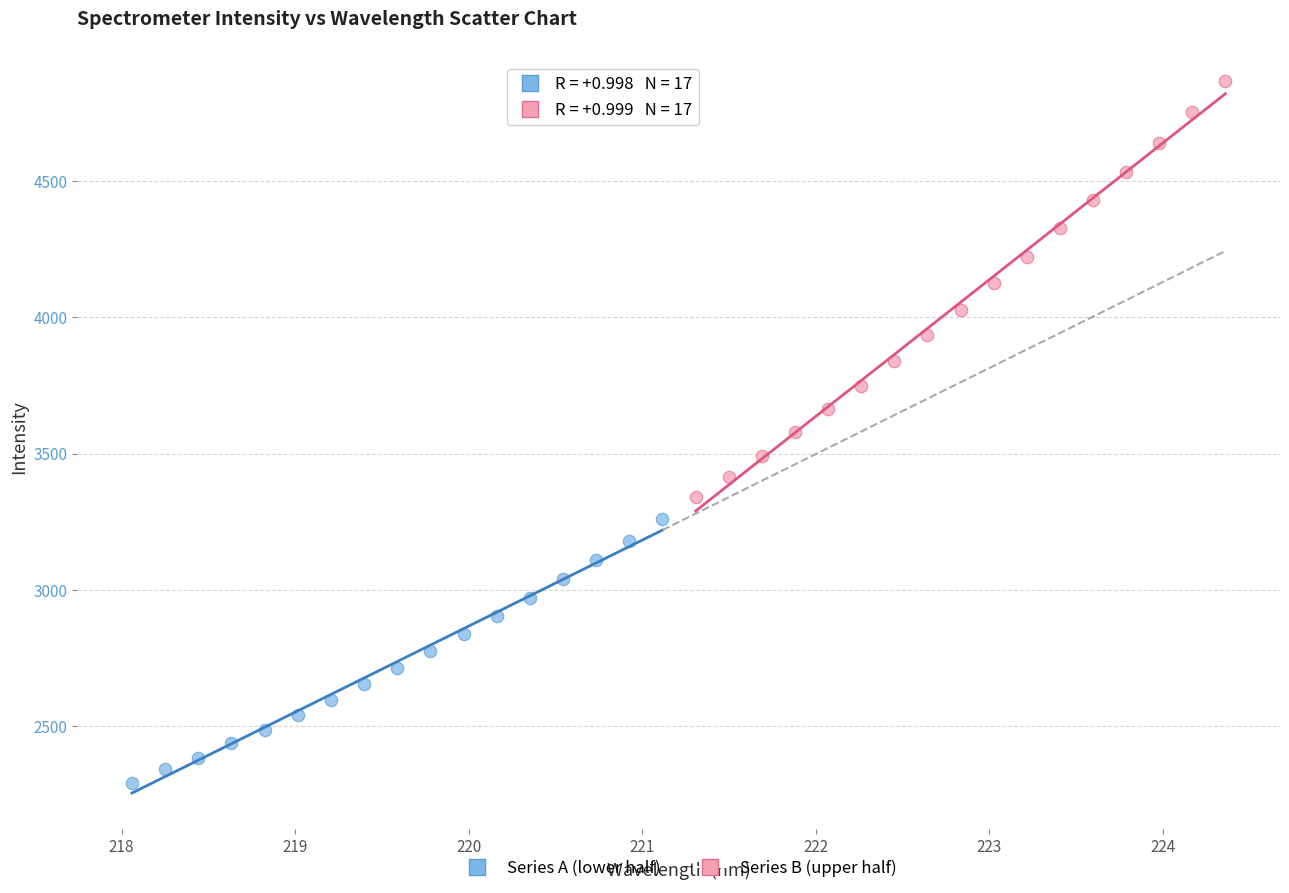

Which series contains the highest Y value?

Series B (upper half)